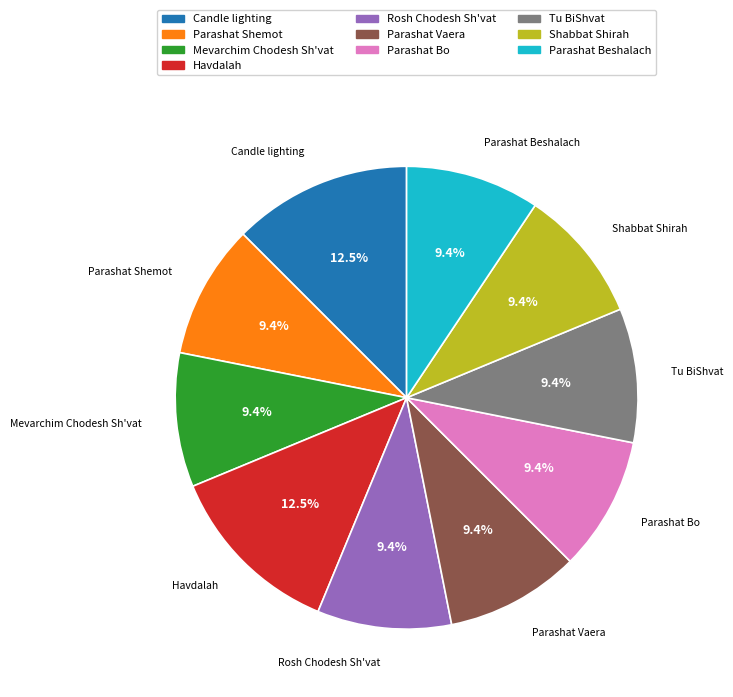

Combined, what portion of the pie is Havdalah and Parashat Beshalach?

21.9%